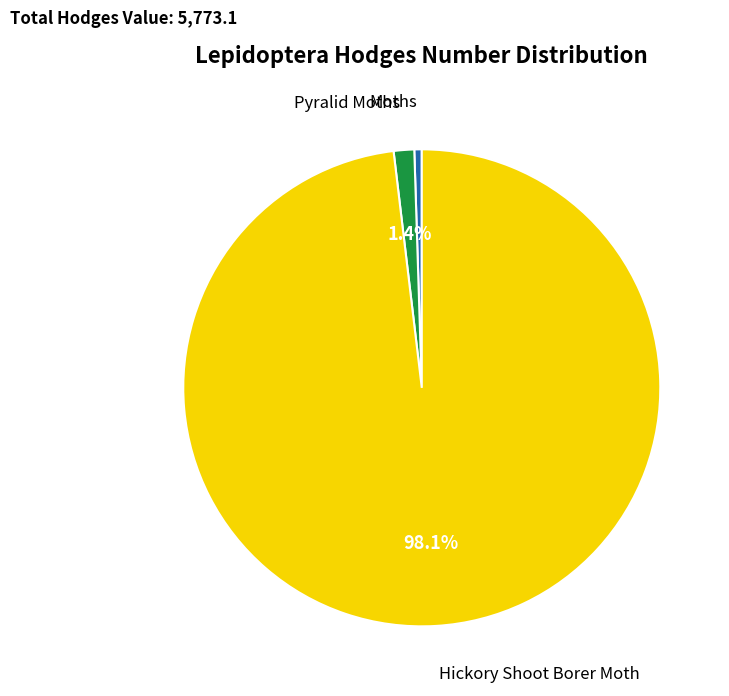

Between Moths and Pyralid Moths, which is larger?

Pyralid Moths